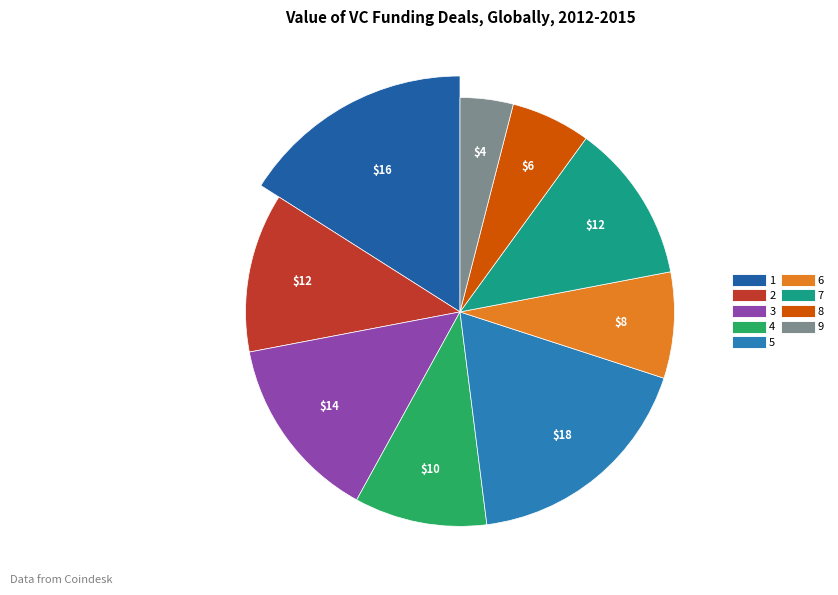

To the nearest percent, what portion does 9 represent?

4%